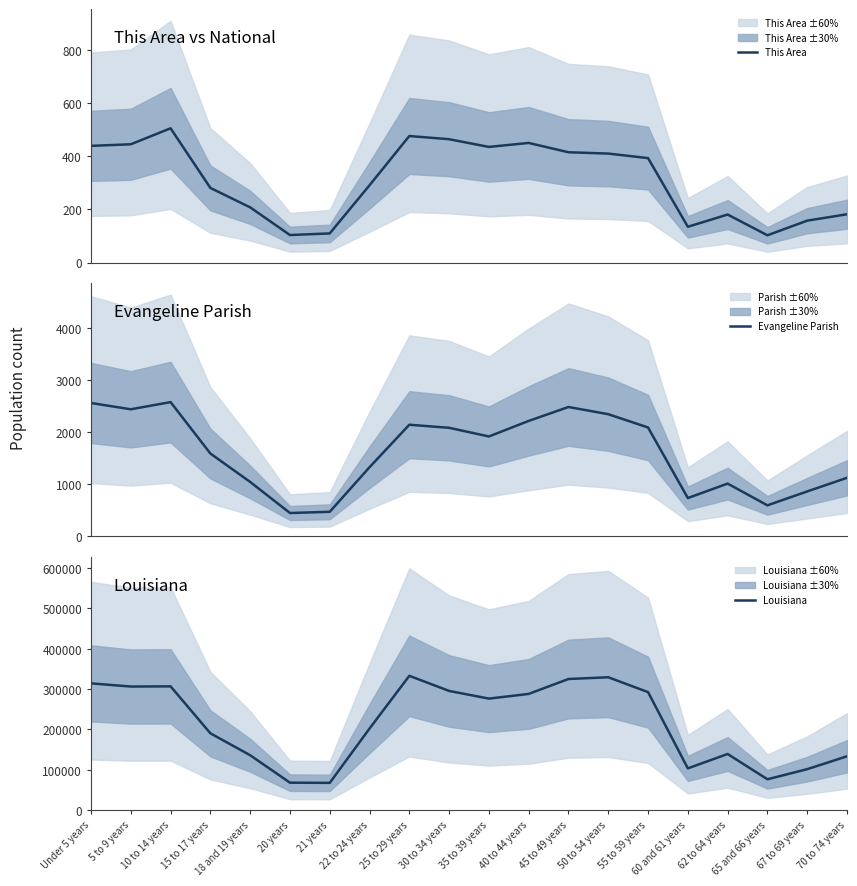

The Louisiana series shows 306362 at 5 to 9 years. True or false?

True